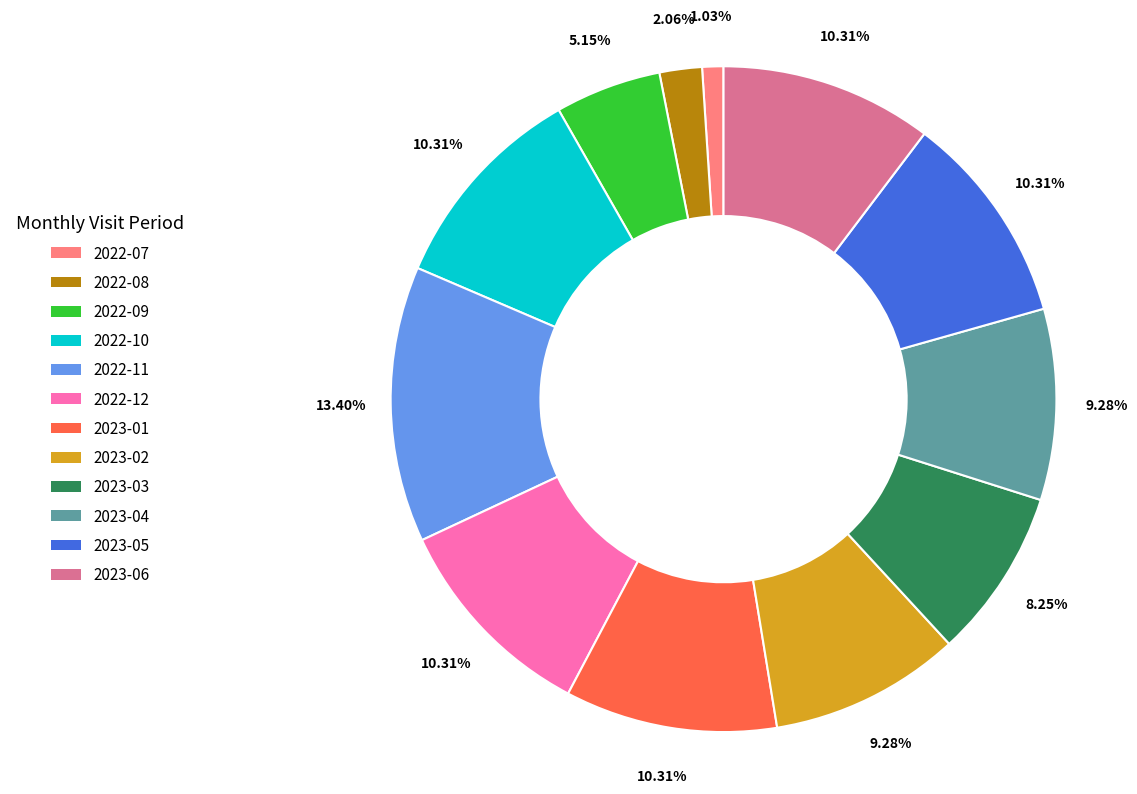

What percentage is NOT represented by 2023-02?

90.7%